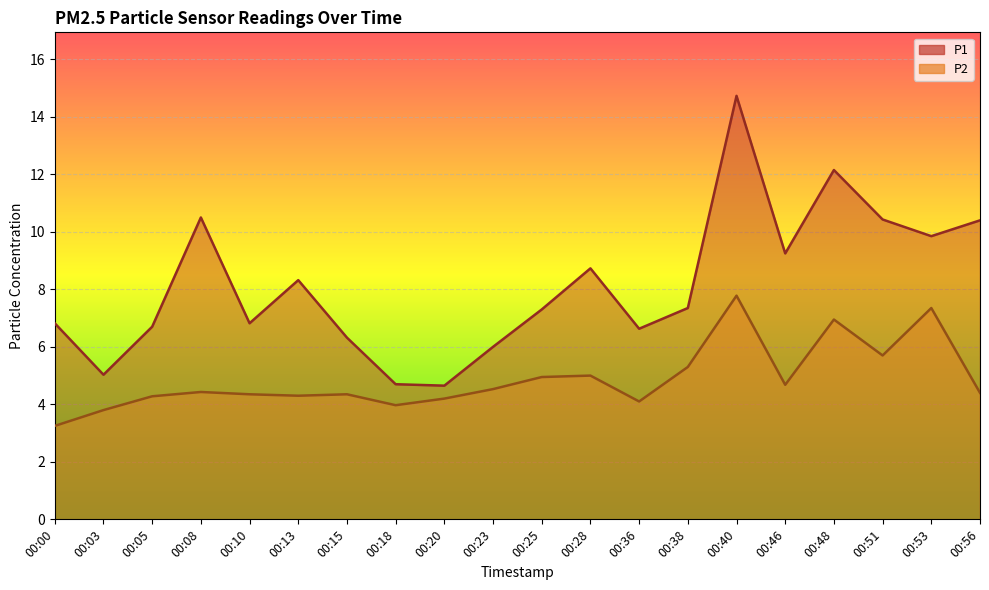

True or false: P1 has more than 2 interior local peaks.

True